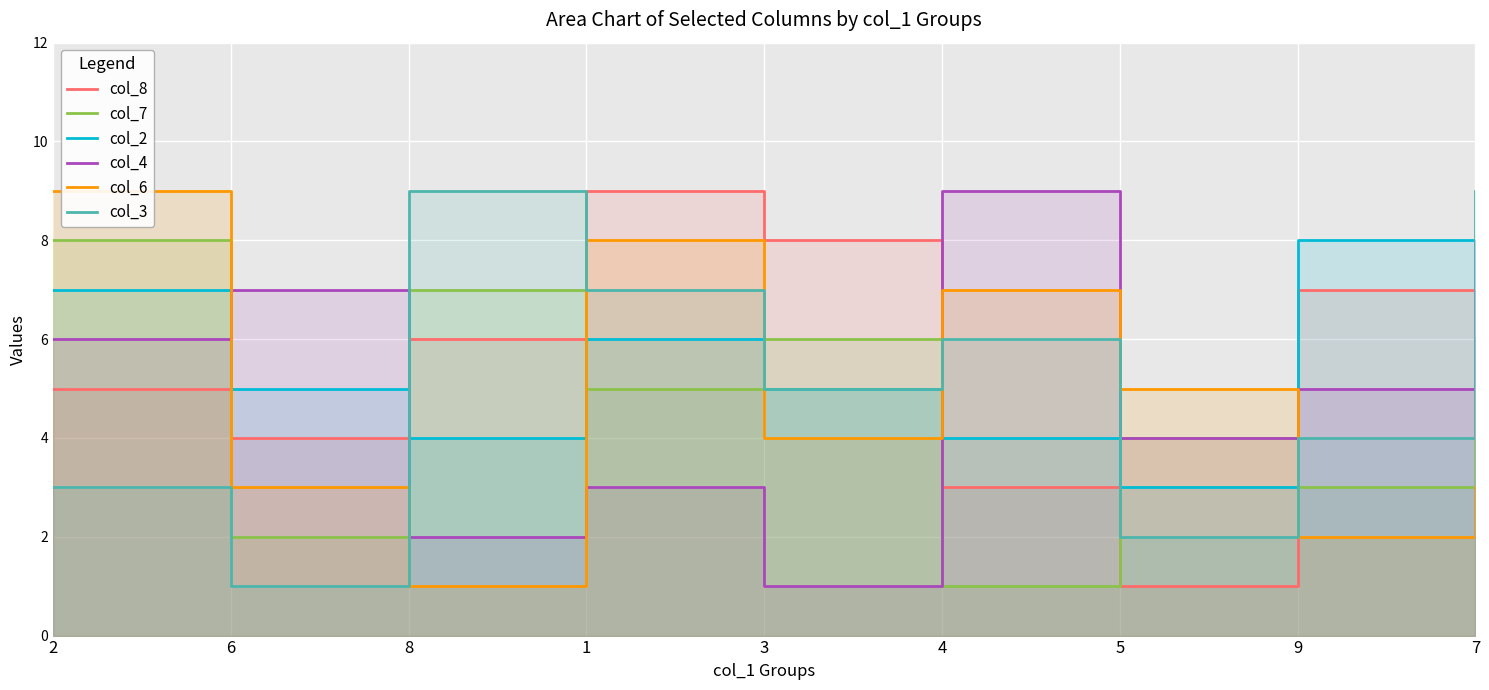

Which series has the largest range (max minus min)?

col_8